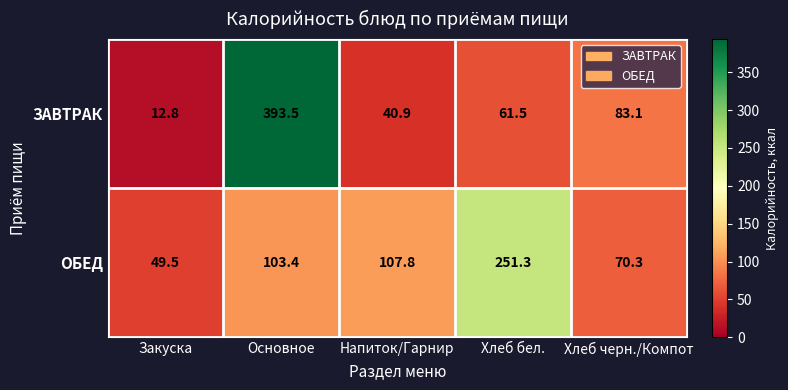

What is the total value across all series at Напиток/Гарнир?

148.7